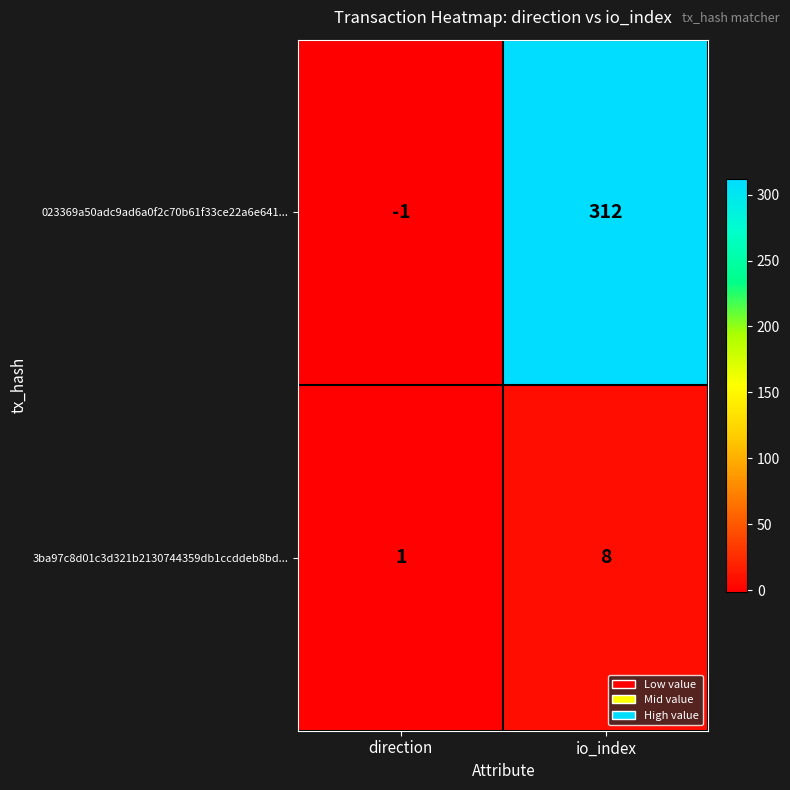

What is the difference between the maximum and minimum values in the 3ba97c8d01c3d321b2130744359db1ccddeb8bd... series?

7